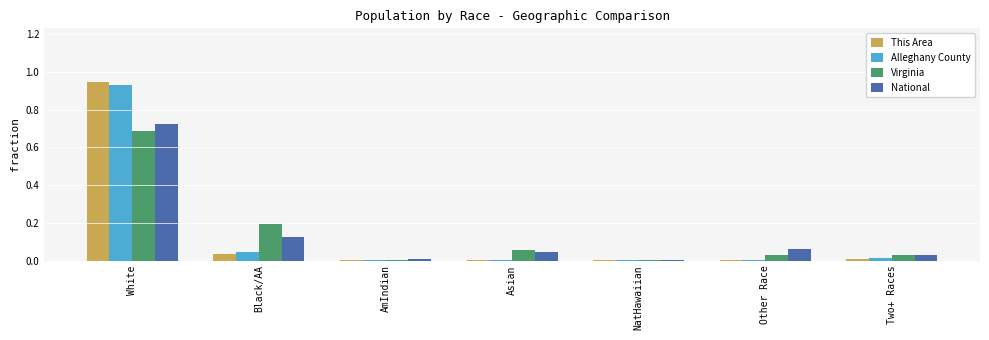

Which category has the highest value in the This Area series?

White